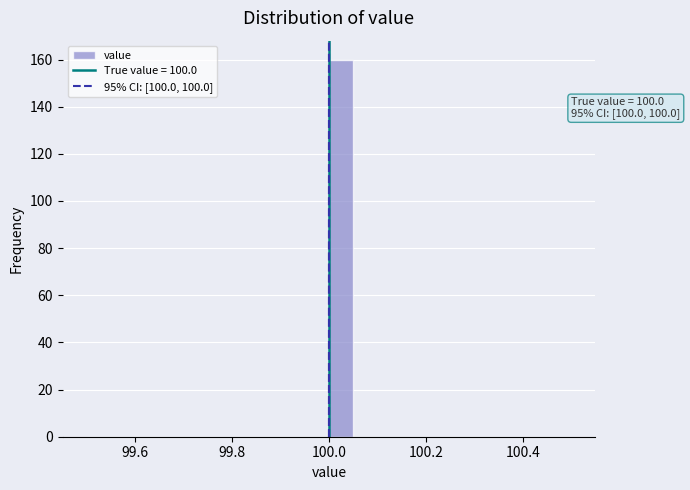

Around what value on the x-axis is the tallest bar? Give the approximate position of its centre, as read against the axis.

100.02